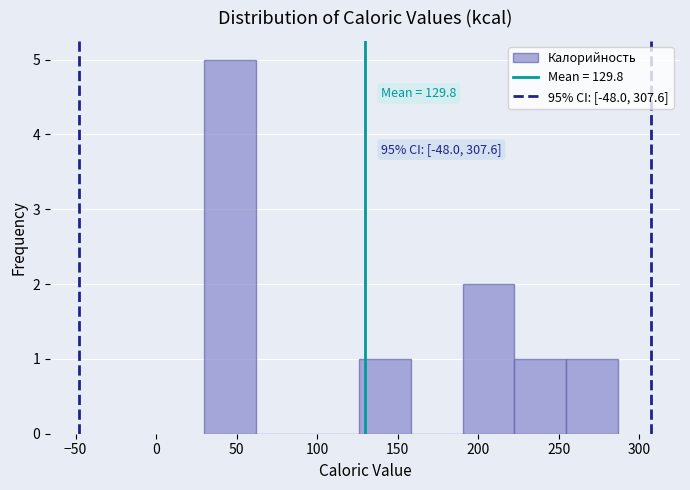

Which range on the x-axis has the tallest bar?

30 to 60